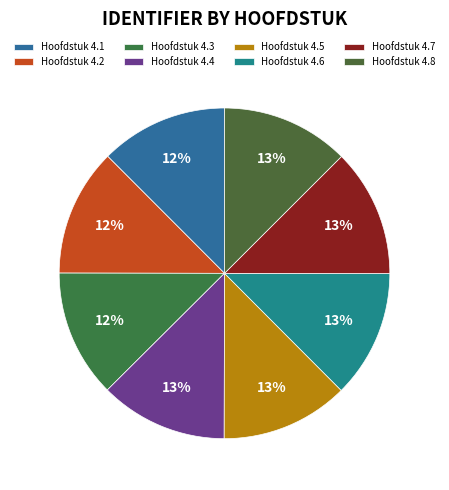

The Hoofdstuk 4.2 slice represents 7% of the pie. True or false?

False